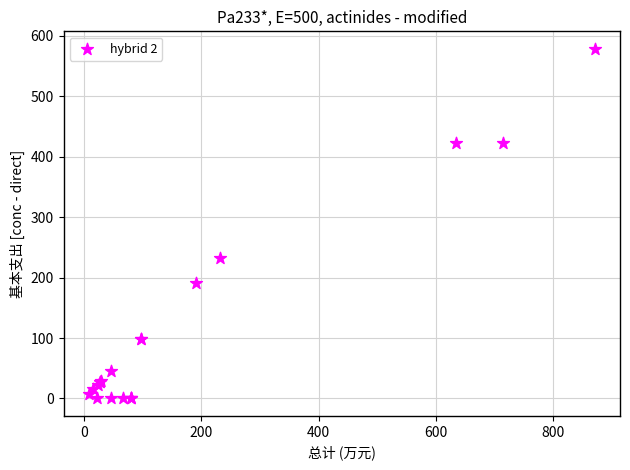

What Y value in the scatter plot is closest to 289?

231.9